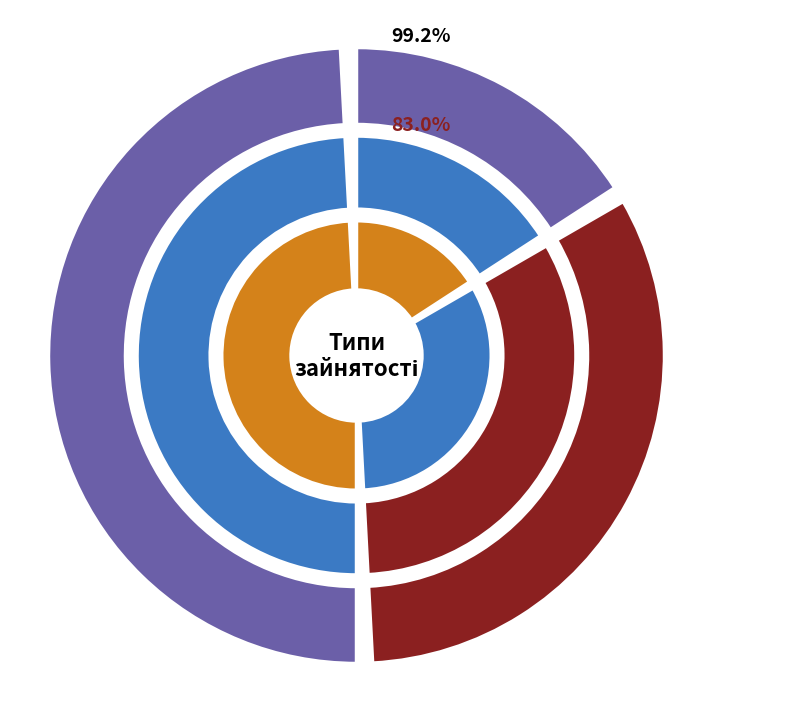

What percentage is the Основне місце роботи slice, to the nearest percent?

17%